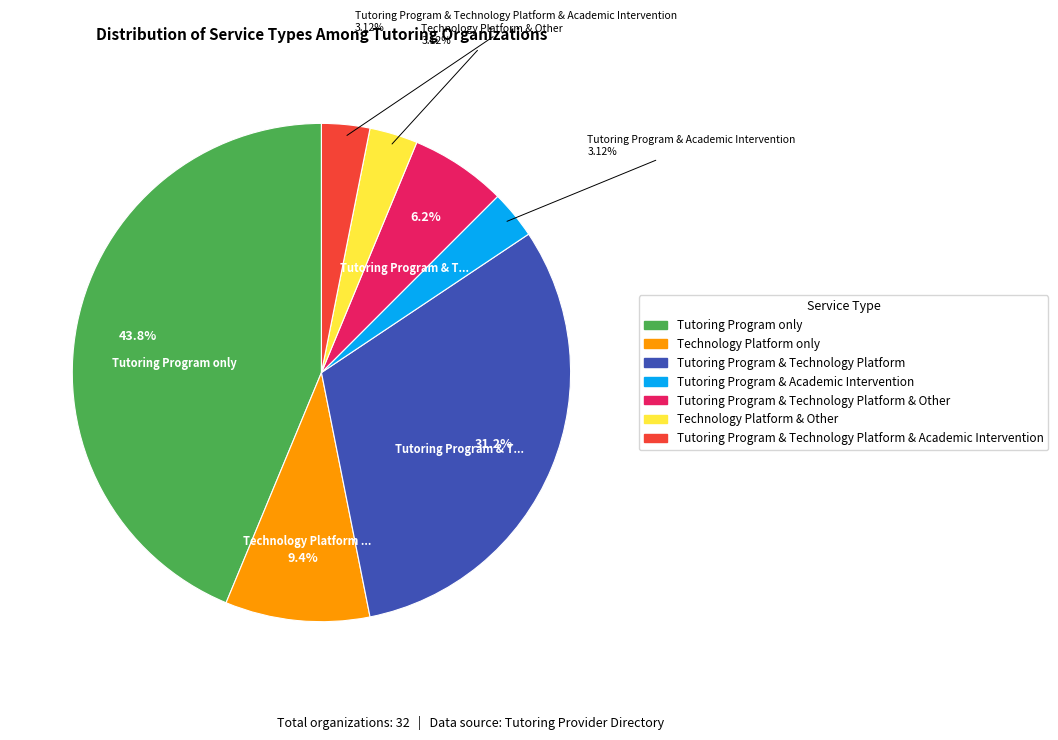

Is there a majority slice in this chart?

No